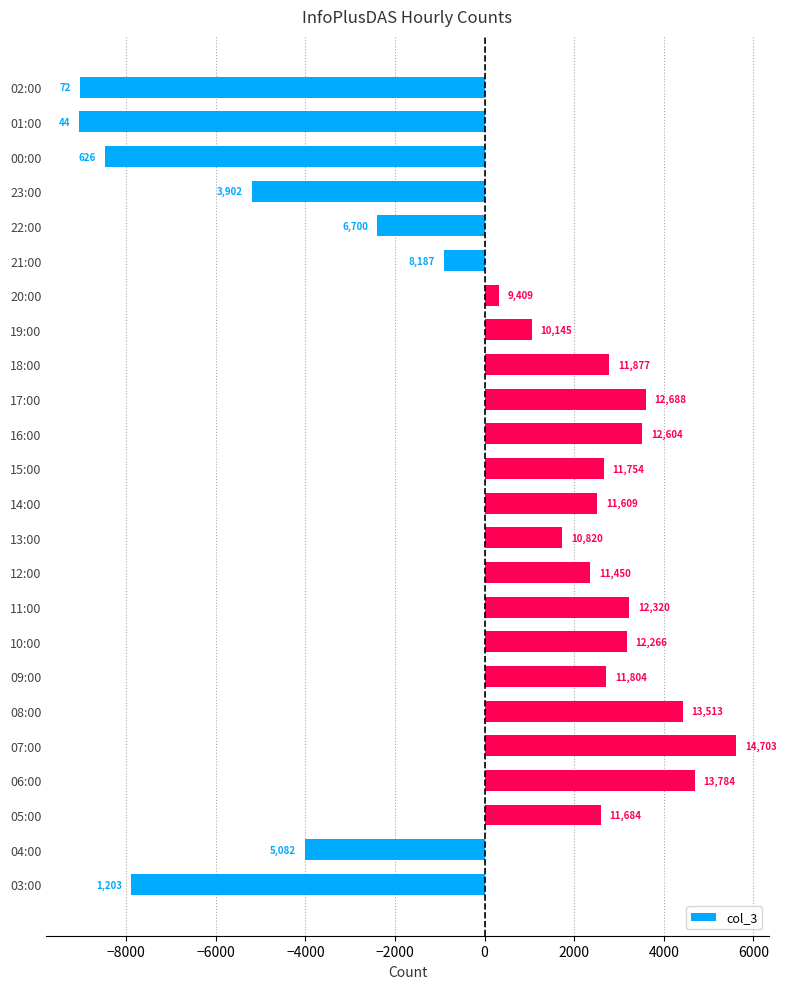

Does the chart contain any negative values?

Yes